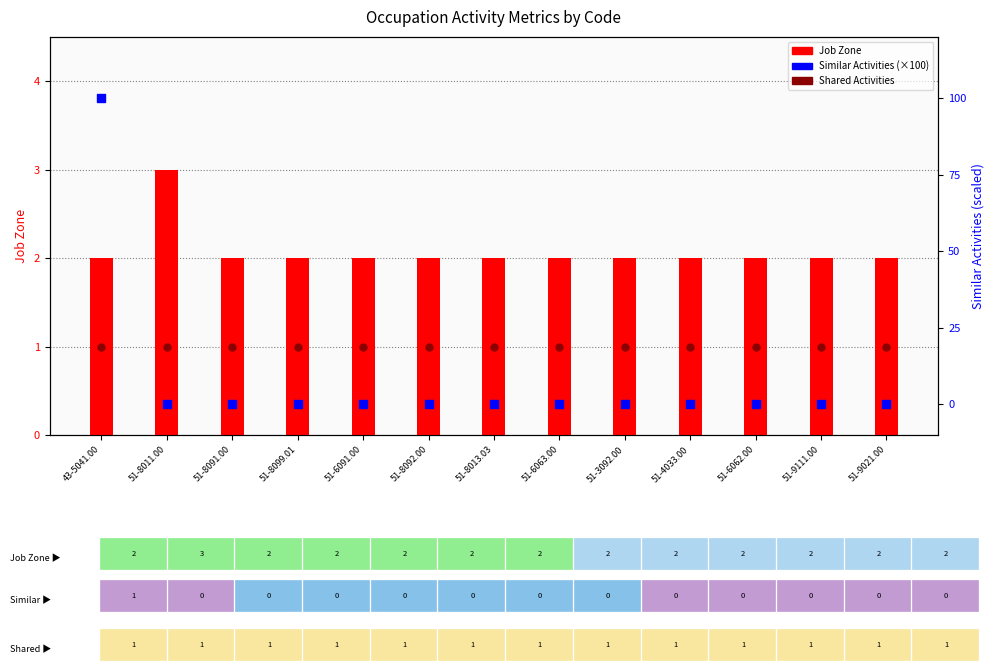

At how many categories does at least one series exceed 69?

1